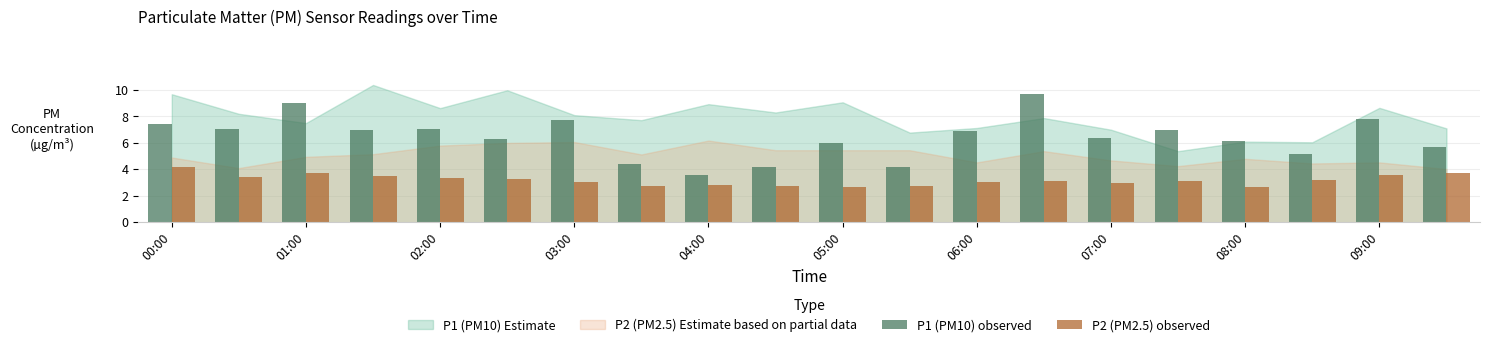

What is the difference between the maximum and second lowest values in the P2 (PM2.5) observed series?

1.5